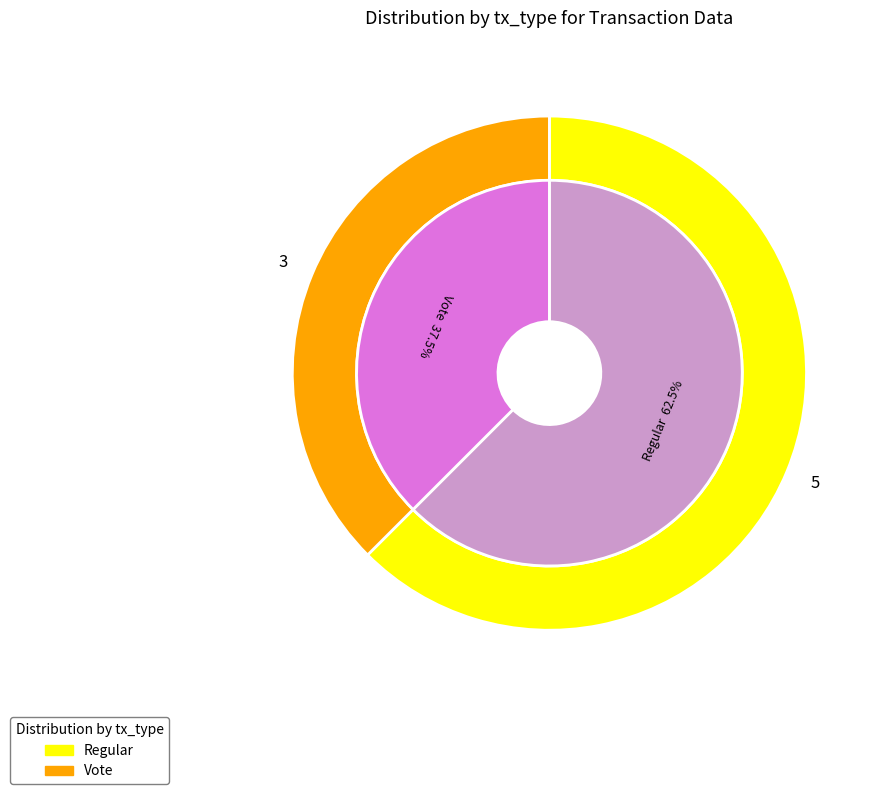

Rank the categories by value from highest to lowest.

Regular, Vote